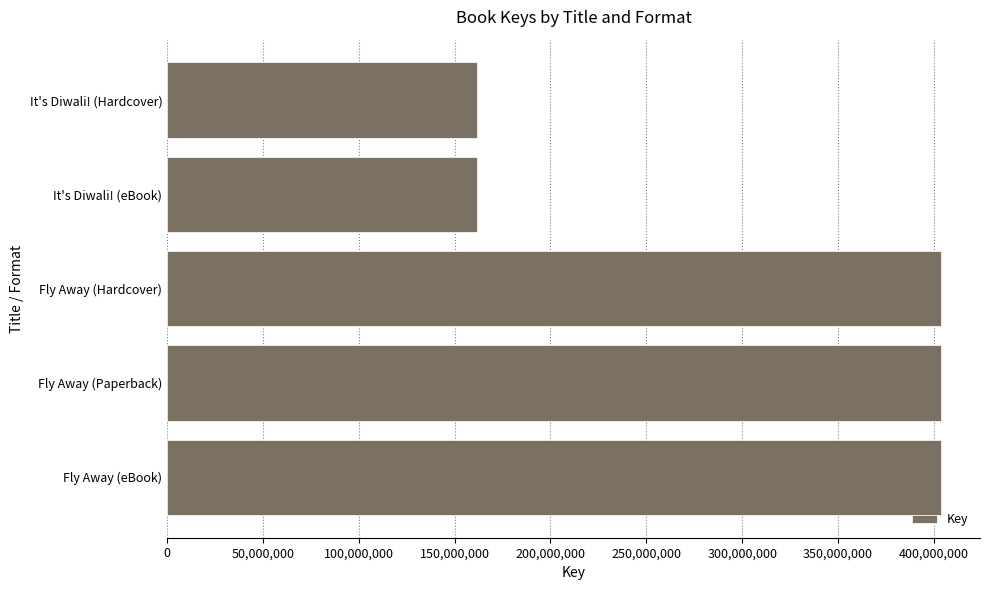

What is the approximate value at Fly Away (Hardcover)?

403910348